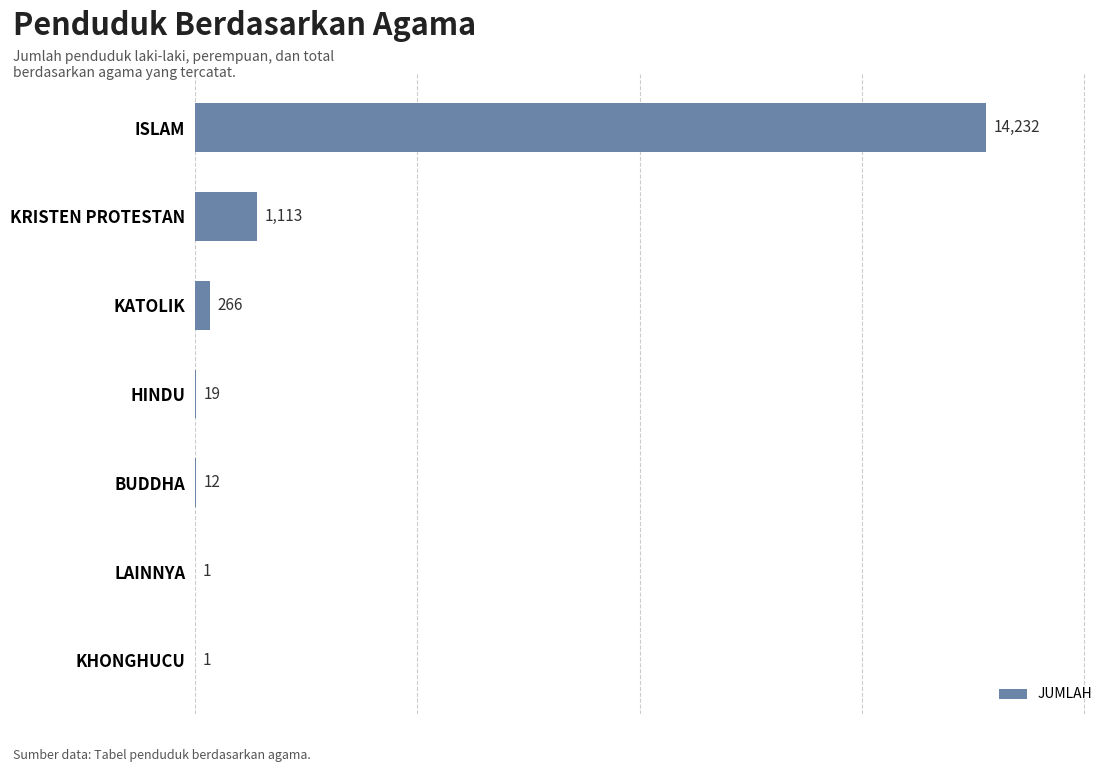

What is the sum of all values?

15644